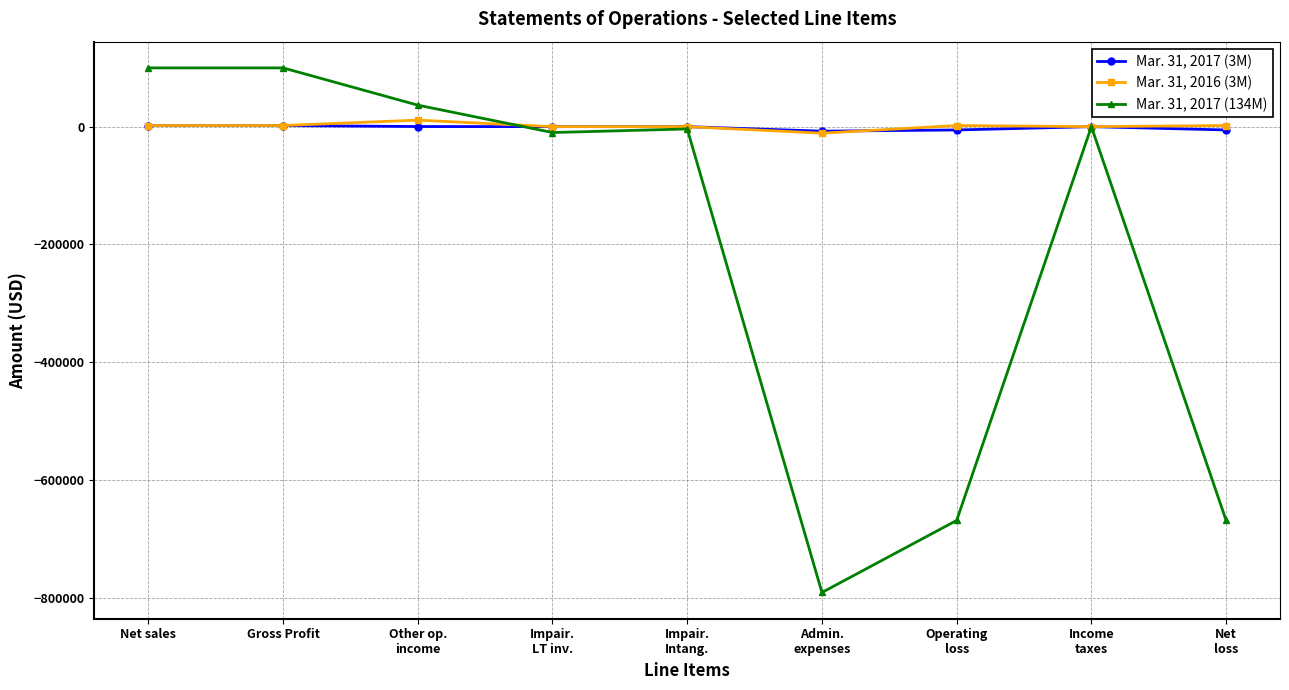

The value of Mar. 31, 2017 (3M) at Impair.
Intang. is 0. True or false?

True